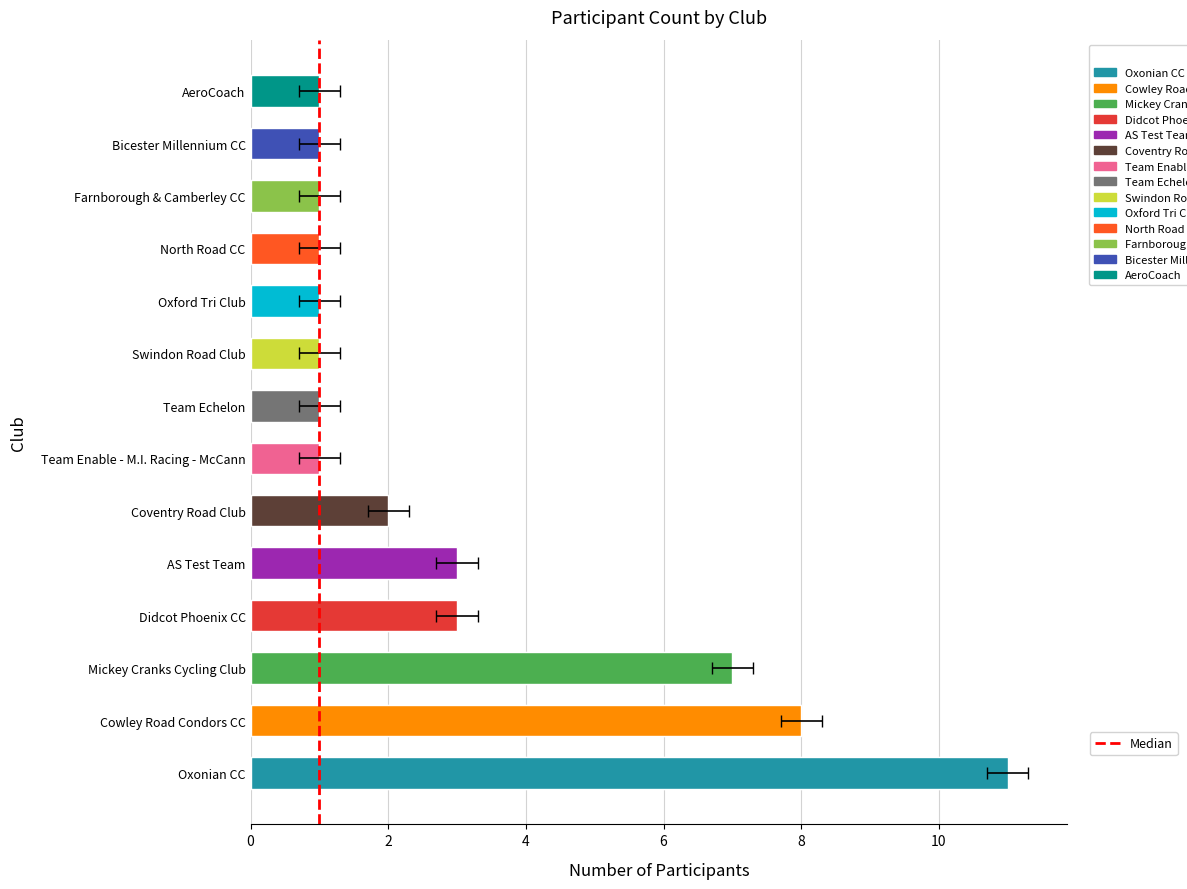

Reading right to left, transcribe all the data shown in this chart.

1	1	1	1	1	1	1	1	2	3	3	7	8	11